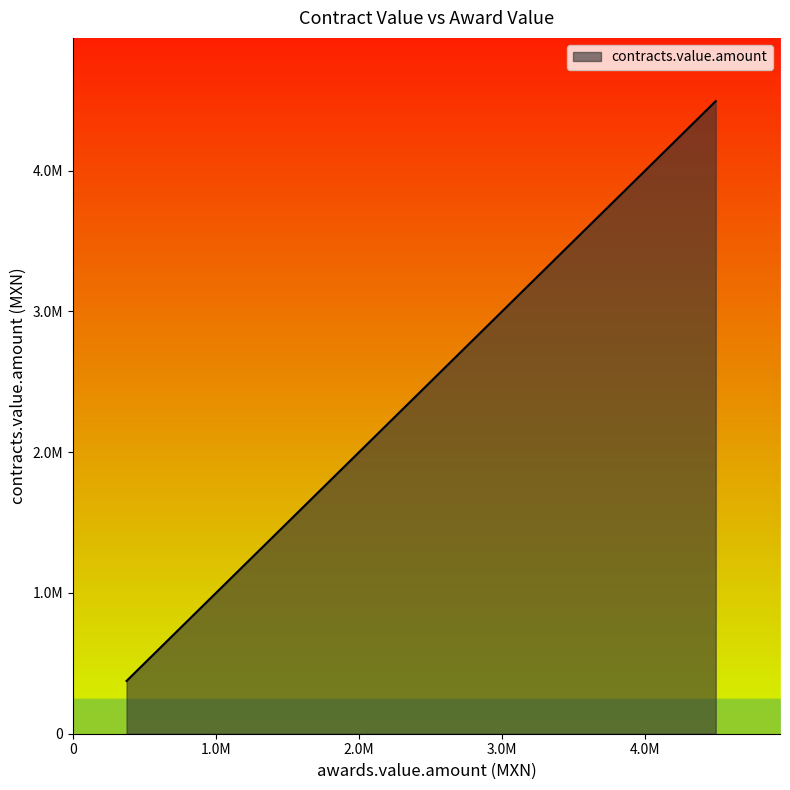

What is the value of the 5th point from the left?

2554030.0